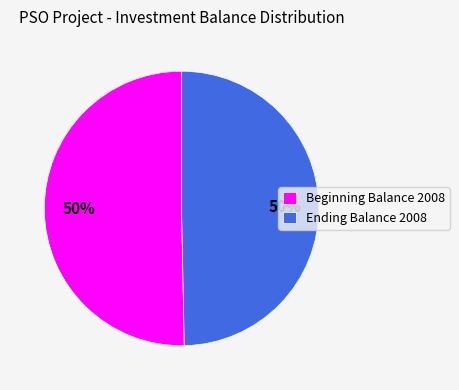

Count the number of slices in the pie.

2